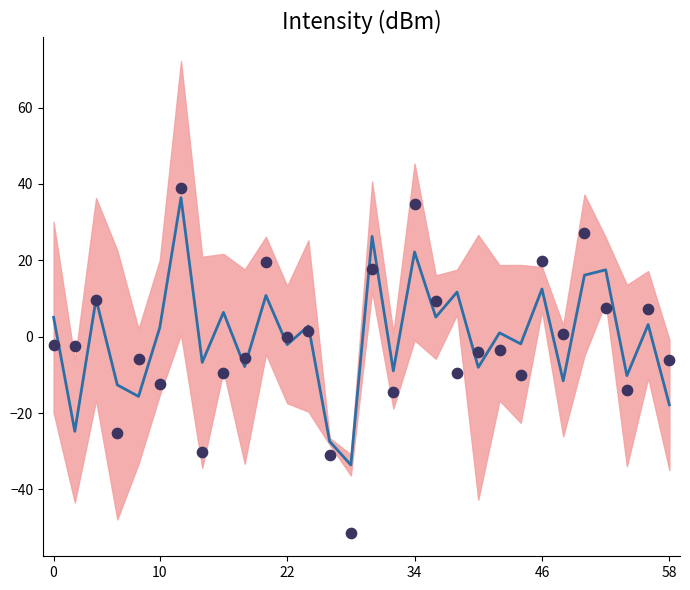

Between 17 and 7, which is larger?

17